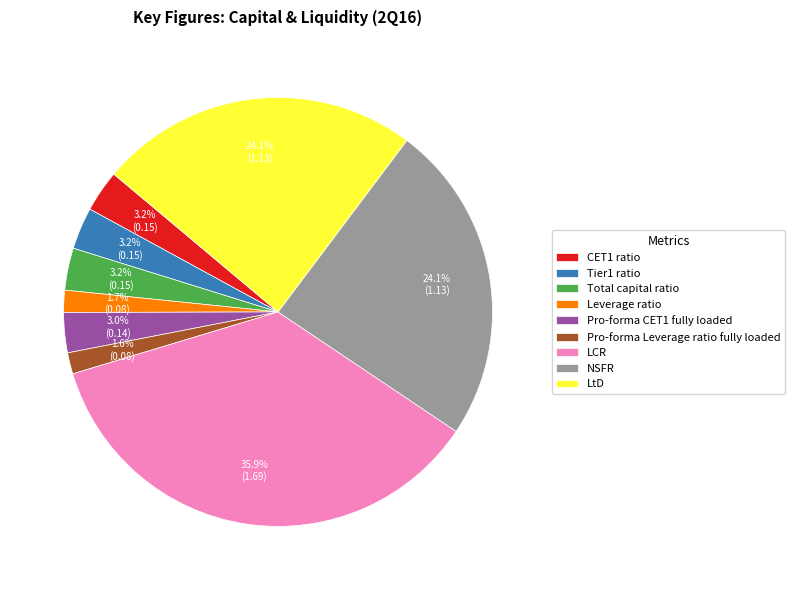

How much of the chart is everything except LtD?

75.9%